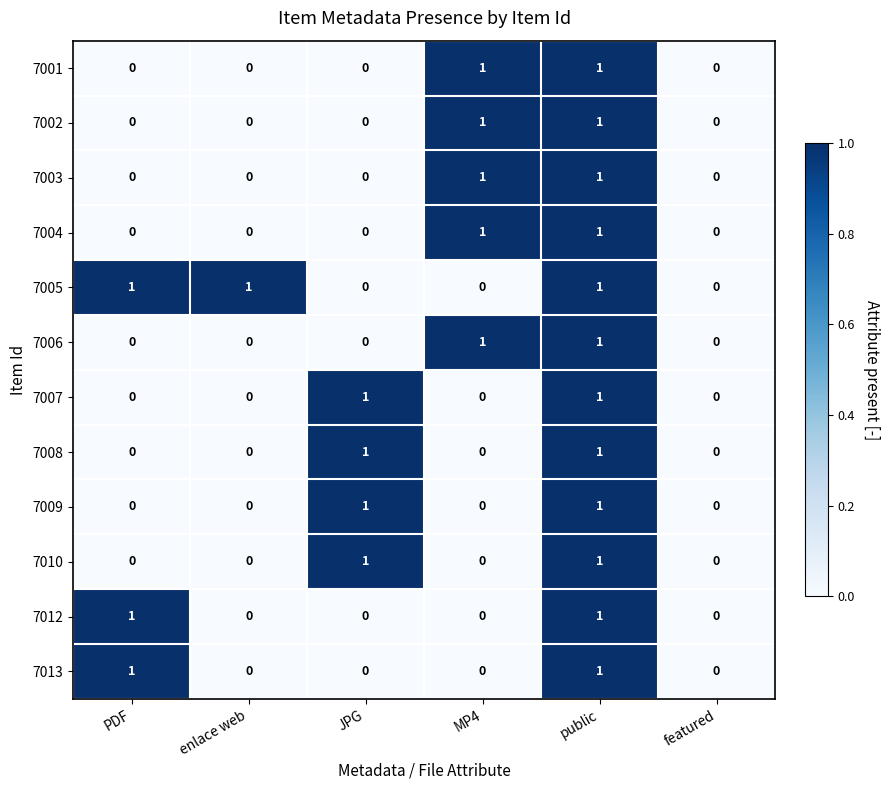

The value of 7009 at JPG is 1. True or false?

True